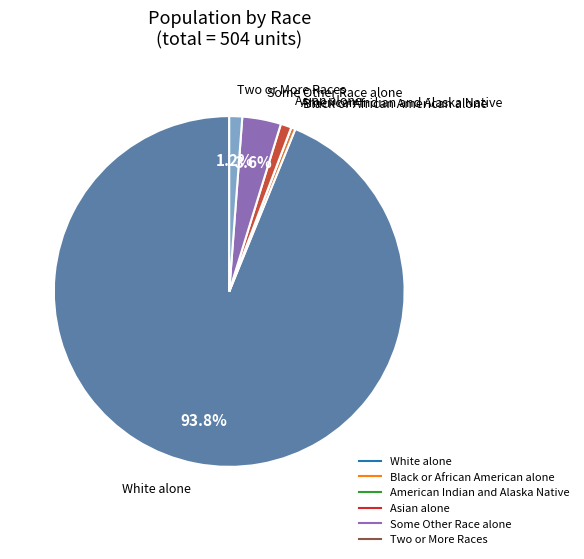

What is the majority slice?

White alone